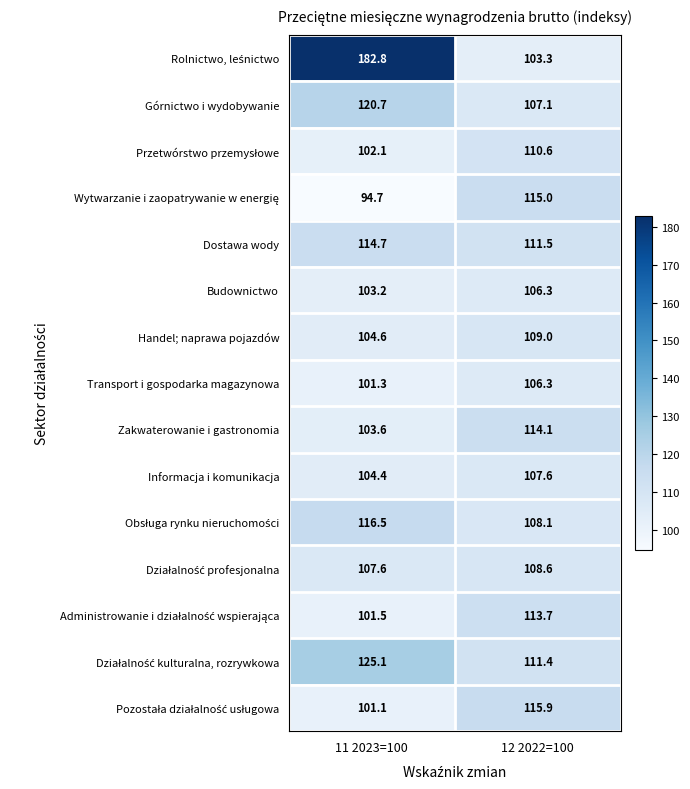

What is the total value across all series at 12 2022=100?

1648.5